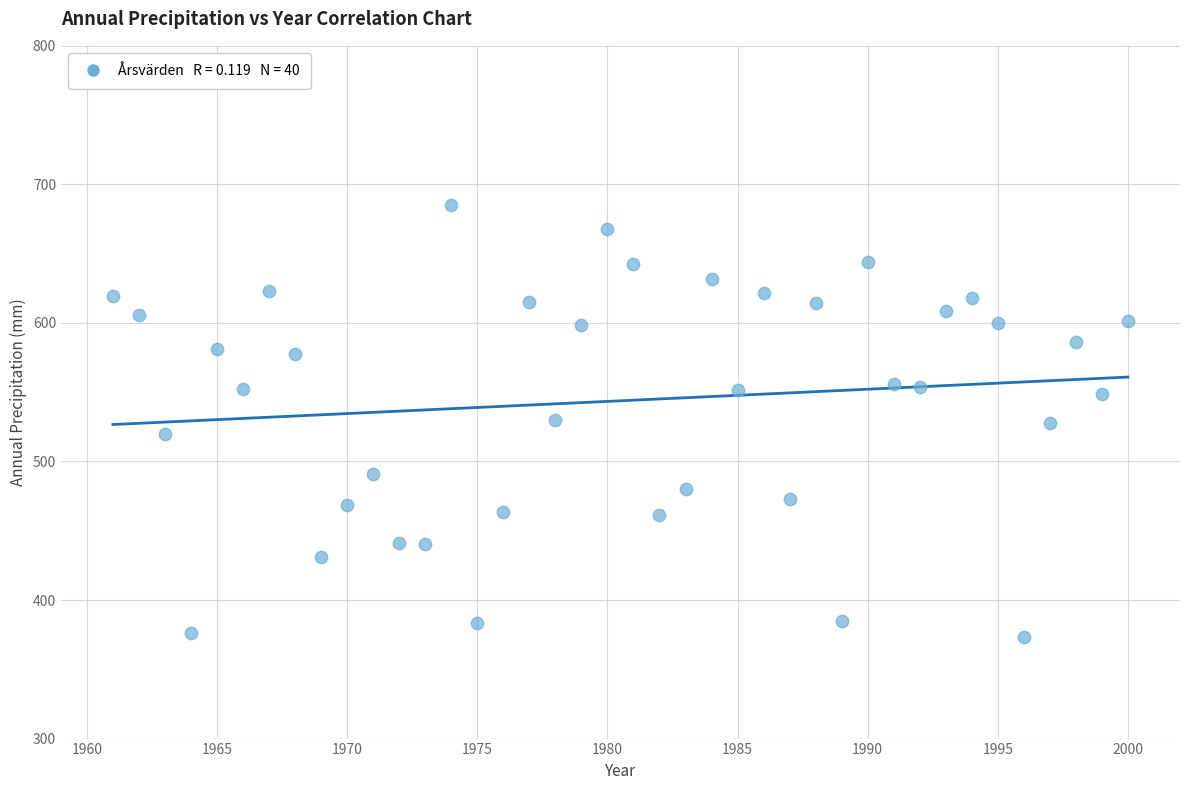

What is the range of X values (max minus min)?

39.0